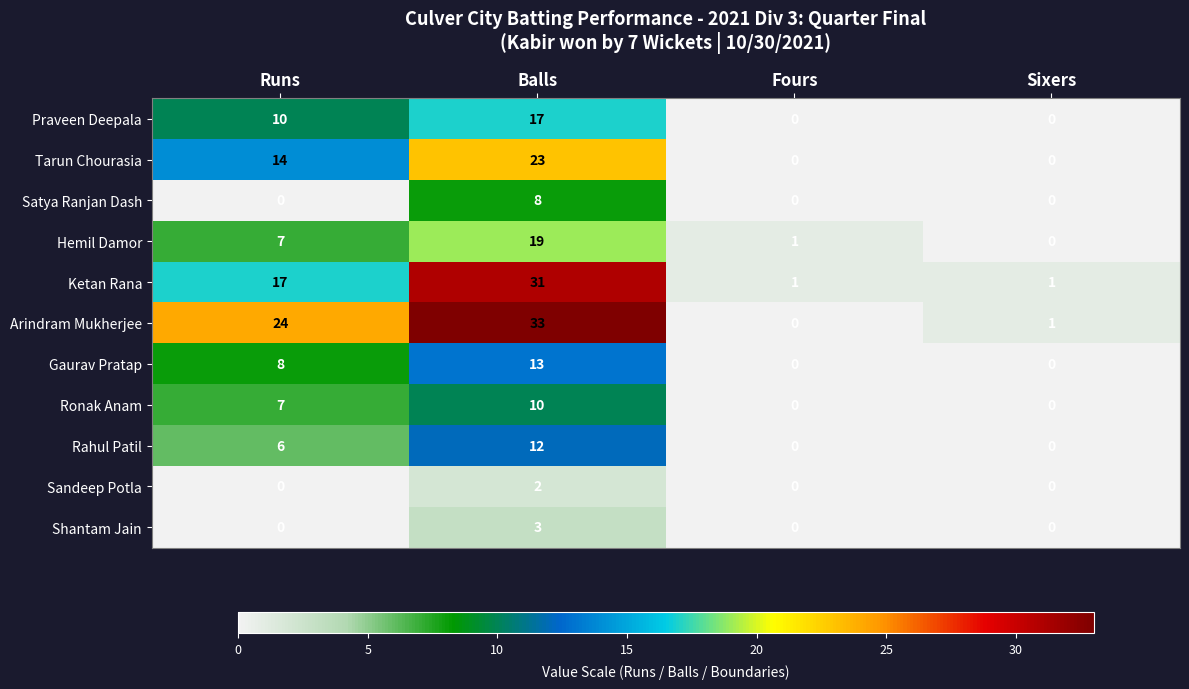

Which series has the largest total across all categories?

Arindram Mukherjee